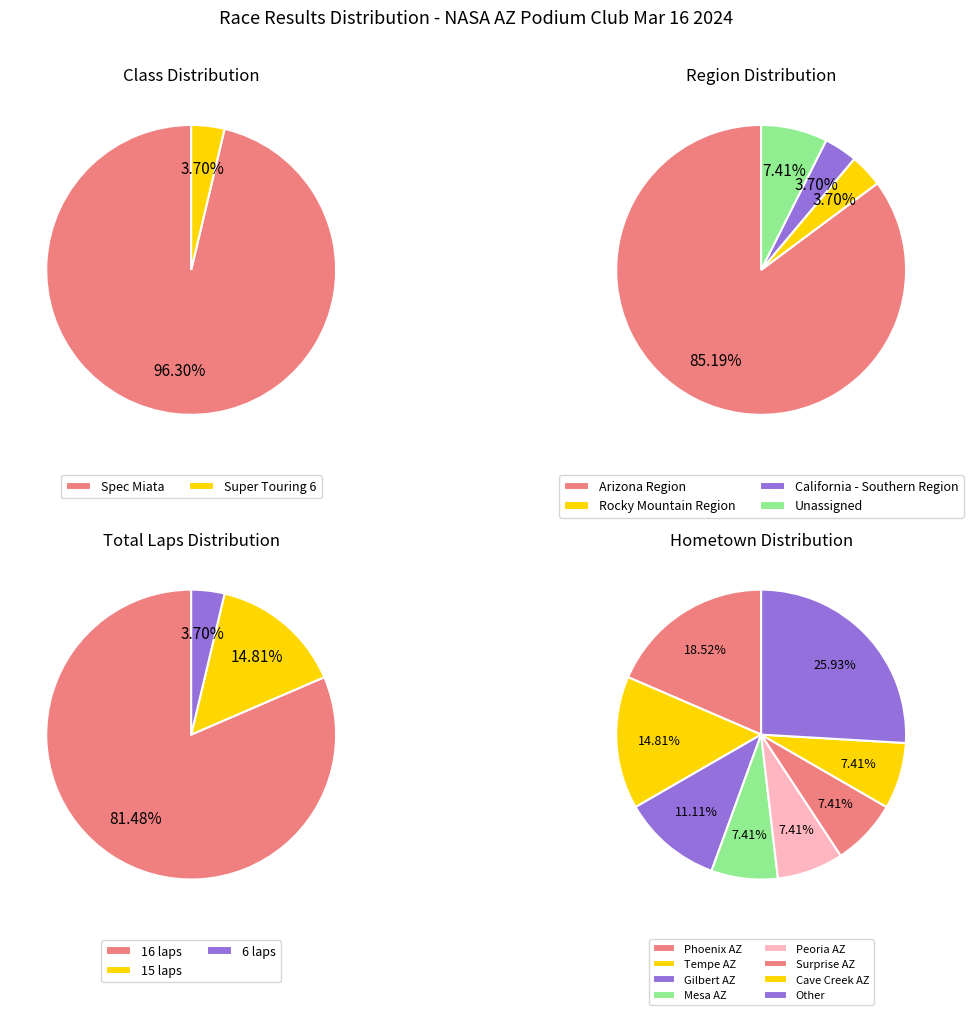

Combined, do Super Touring 6 and Spec Miata account for over 50%?

Yes